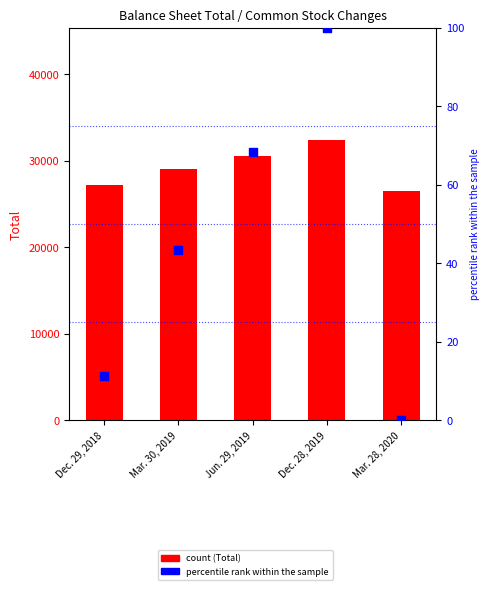

Which series contains the lowest Y value?

percentile rank within the sample